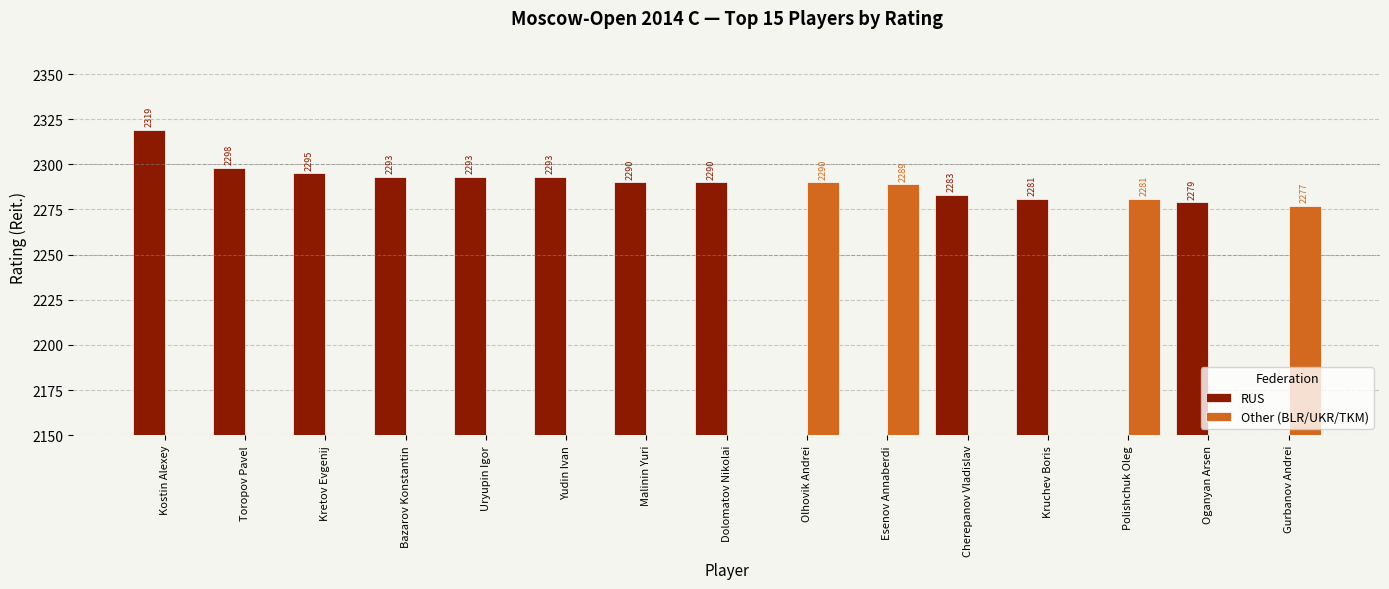

At how many categories does at least one series exceed 1642?

15